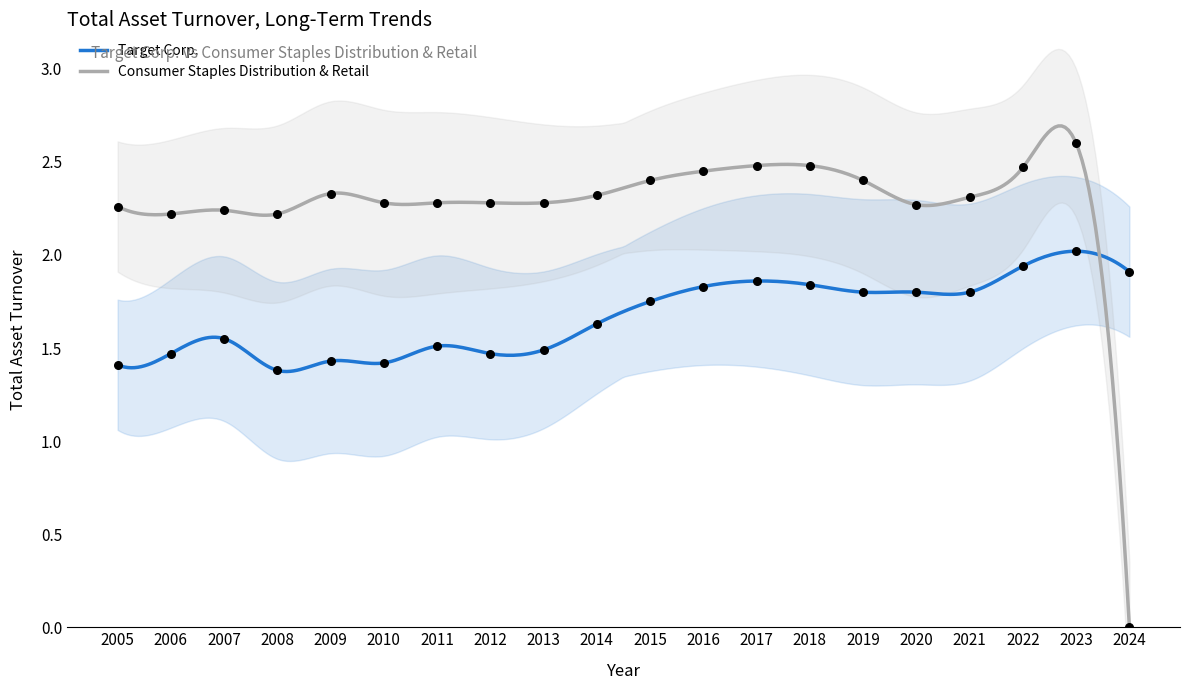

Which series reaches the minimum Y coordinate?

Consumer Staples Distribution & Retail